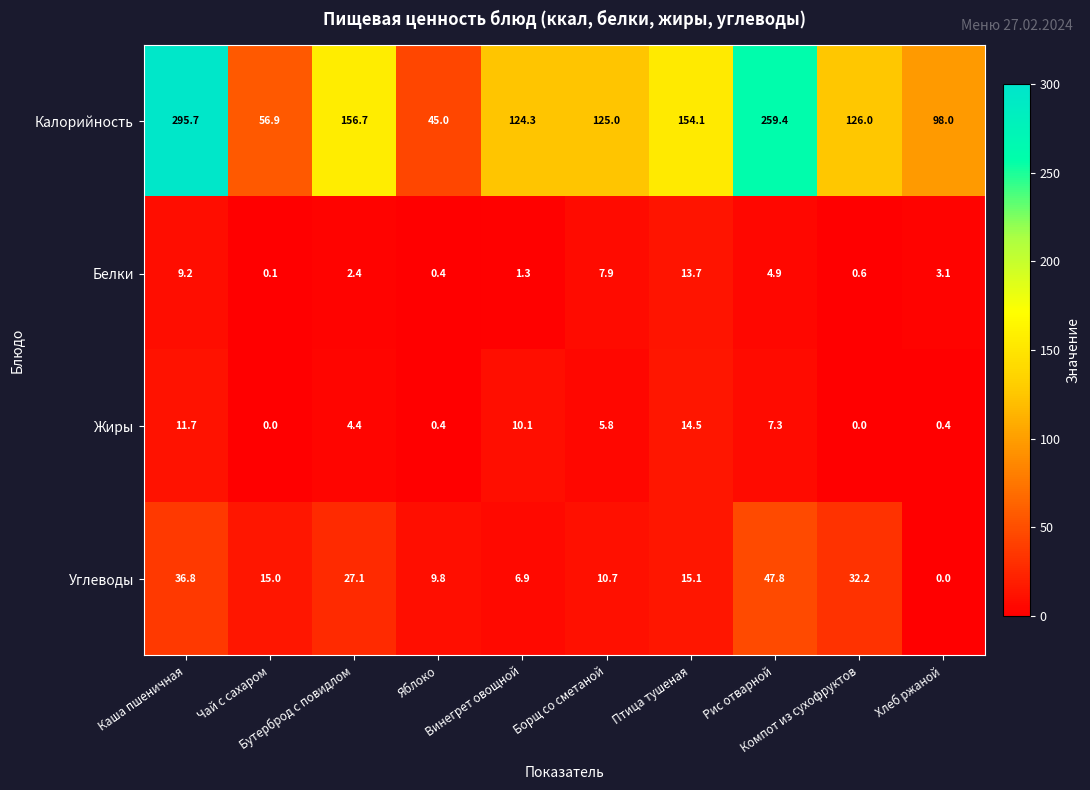

Between Чай с сахаром and Птица тушеная, which series saw the biggest shift?

Калорийность